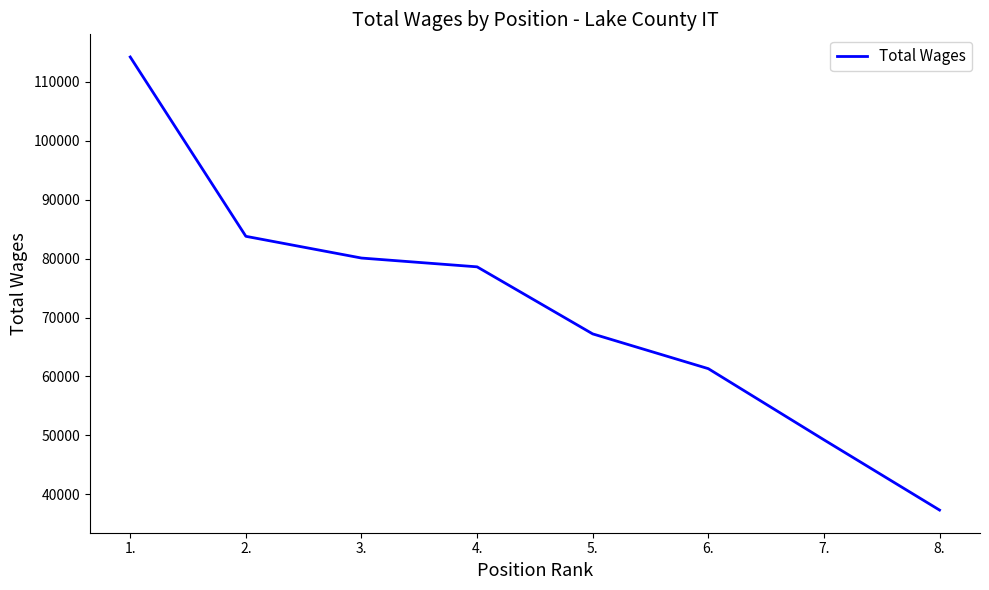

Read the value at 7., to the nearest 50.

49250